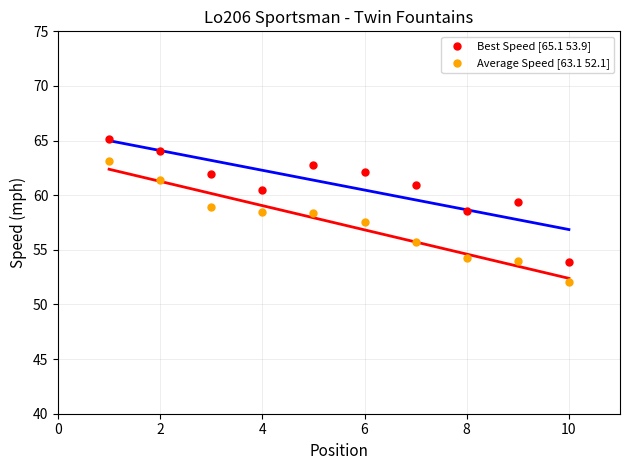

What are all the series names shown in the legend?

Best Speed [65.1 53.9], Average Speed [63.1 52.1]